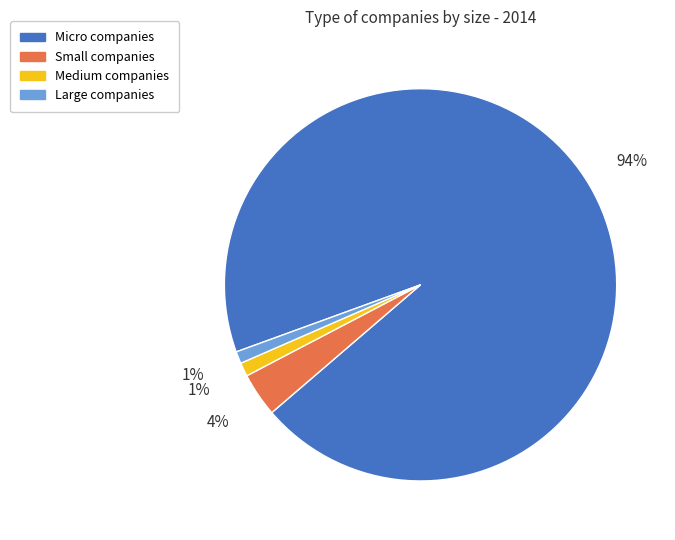

Is the sum of Small and Medium greater than half?

No